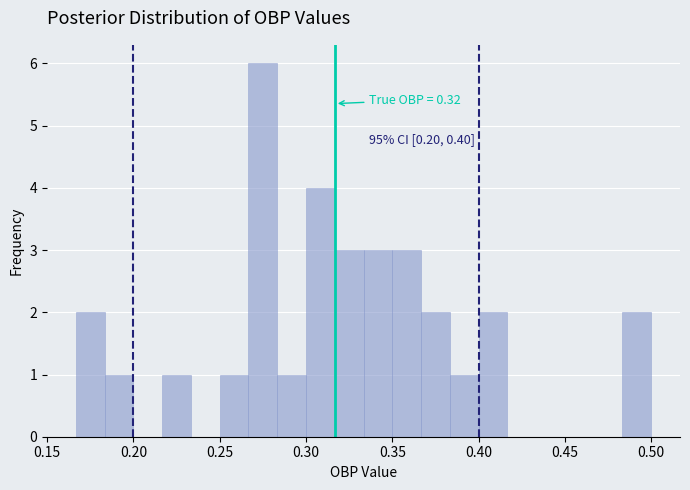

Around what value on the x-axis is the tallest bar? Give the approximate position of its centre, as read against the axis.

0.275